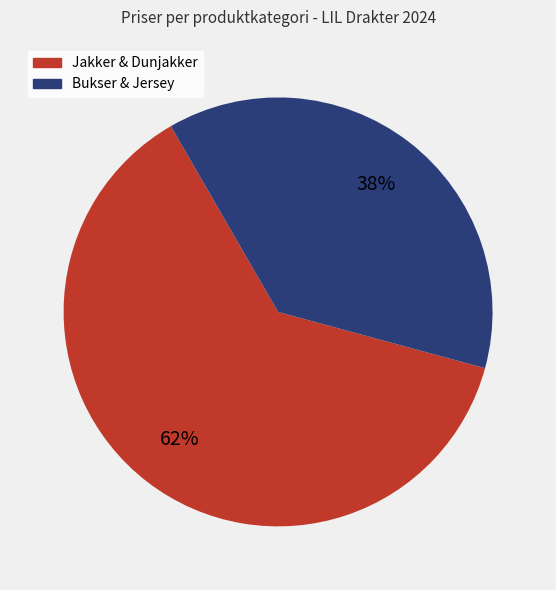

To the nearest percent, what is the average slice percentage?

50%